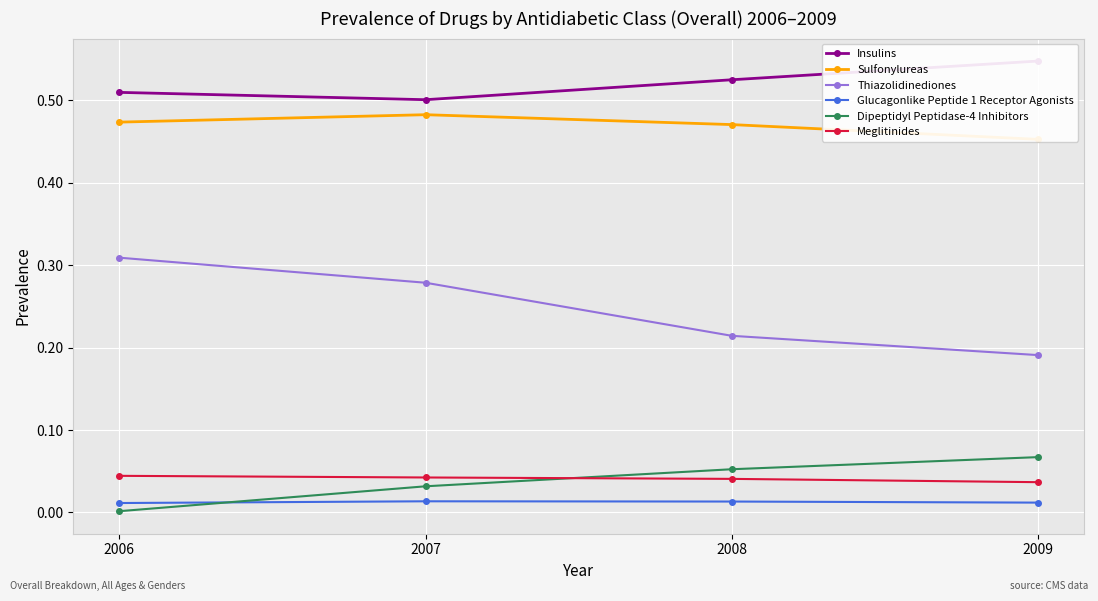

At 2008, list the series in order from largest to smallest.

Insulins, Sulfonylureas, Thiazolidinediones, Dipeptidyl Peptidase-4 Inhibitors, Meglitinides, Glucagonlike Peptide 1 Receptor Agonists